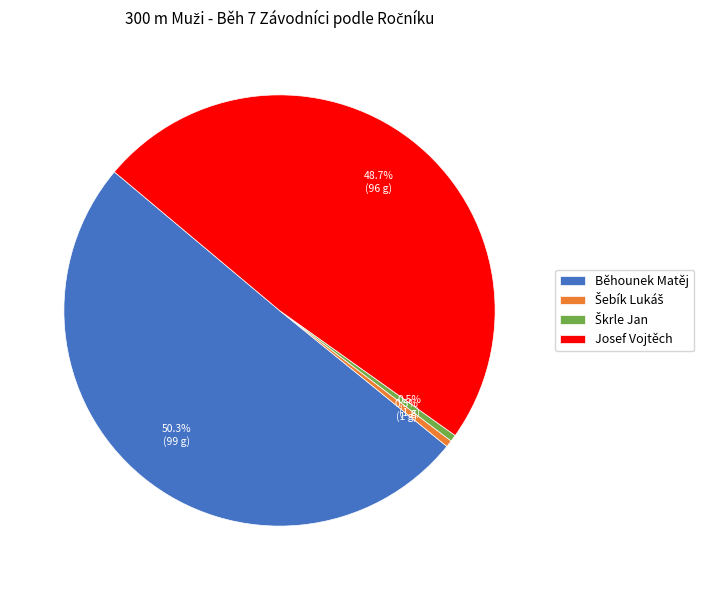

To the nearest percent, what portion does Běhounek Matěj represent?

50%